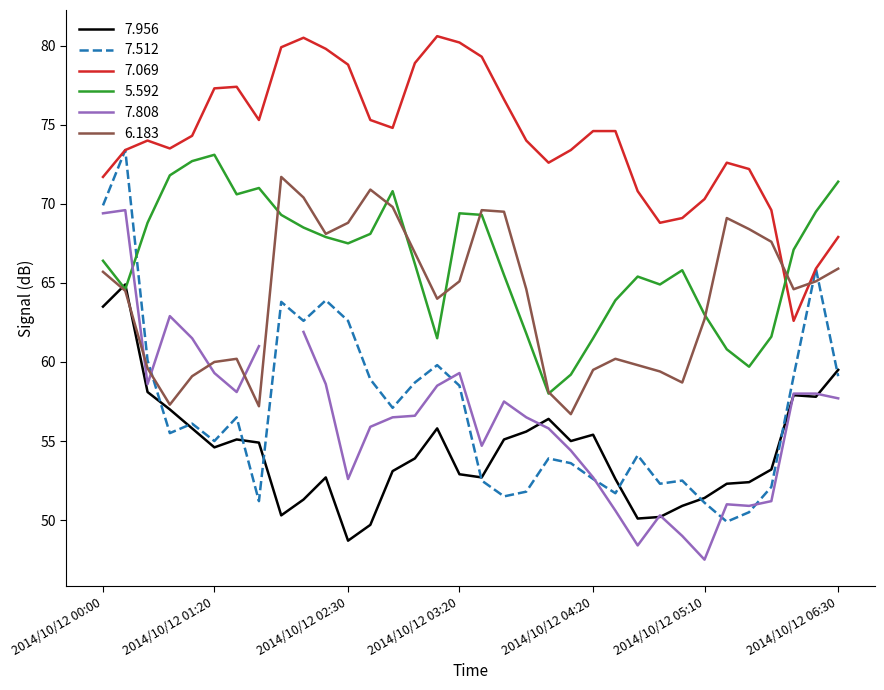

Which series has the widest spread of values?

7.512